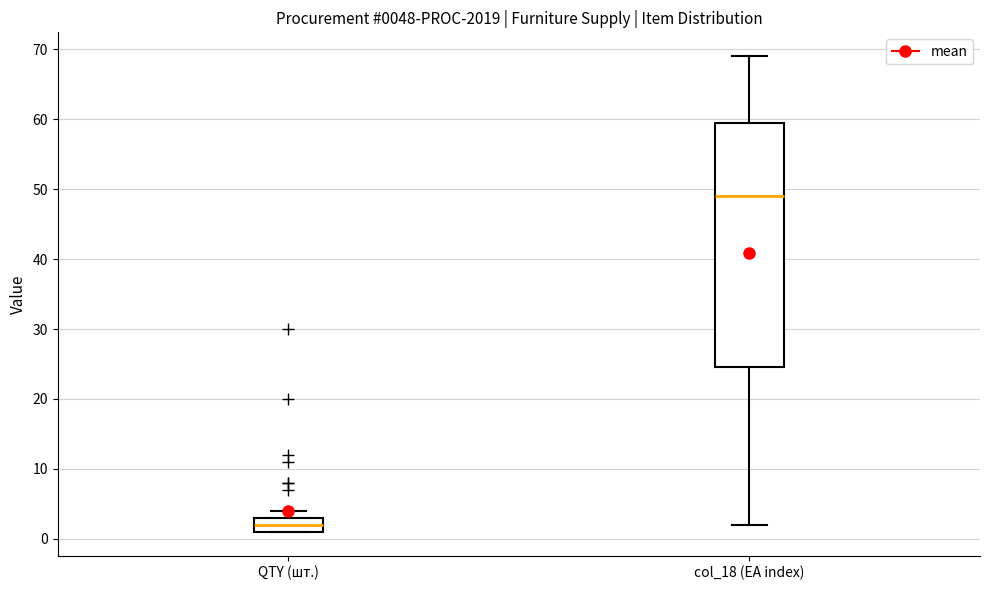

Which box's median line is the lowest?

QTY (шт.)